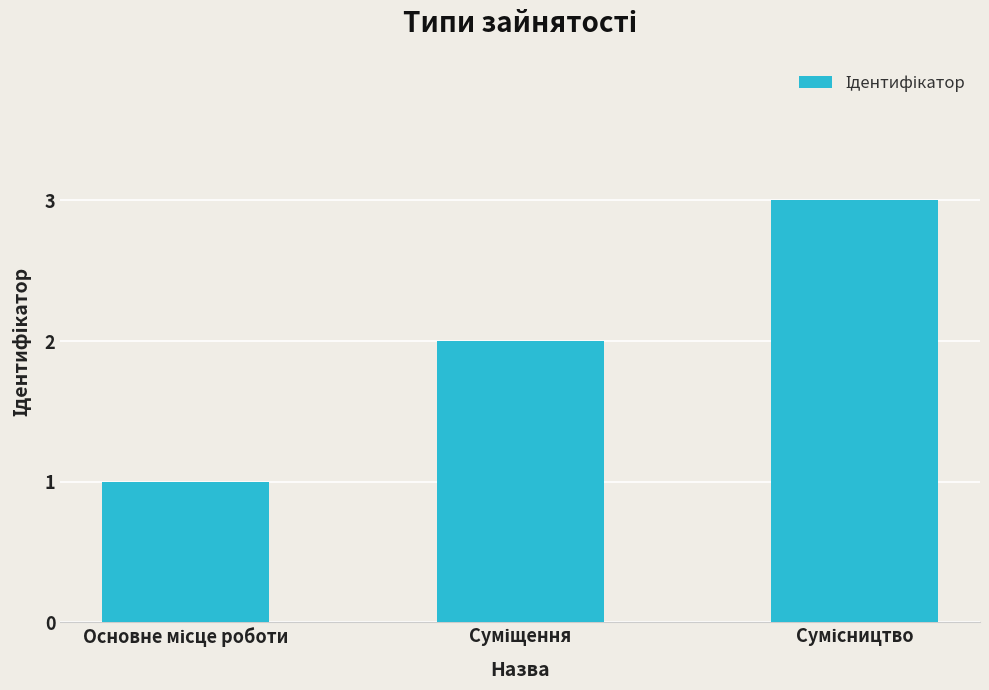

Are the bars horizontal?

No